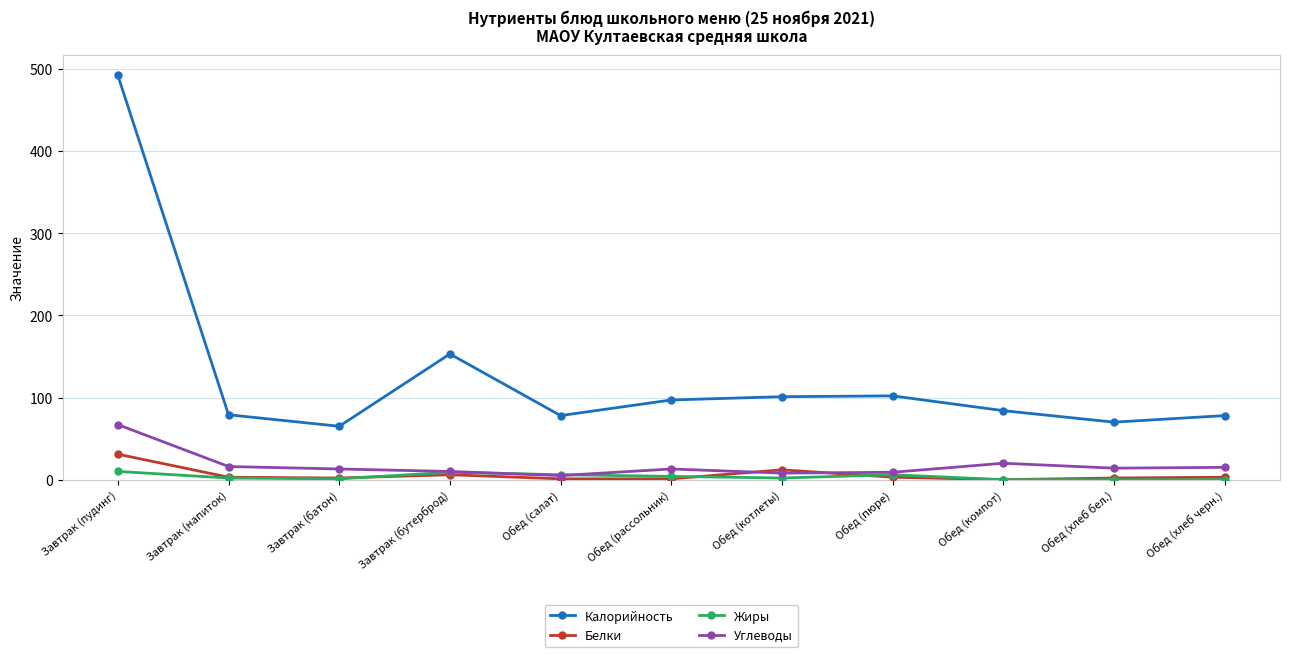

True or false: Жиры and Калорийность intersect in this chart.

False